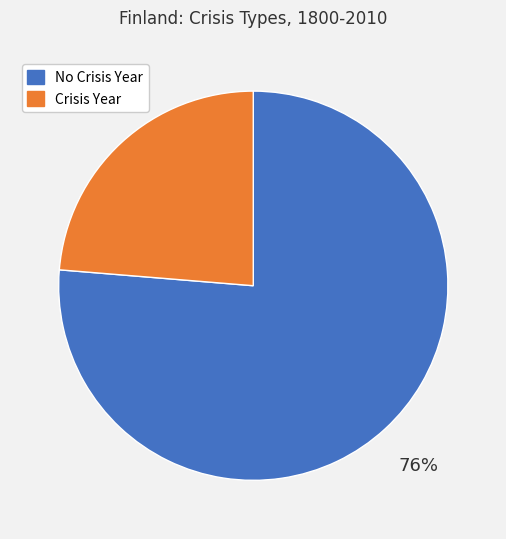

How many slices are in this pie chart?

2